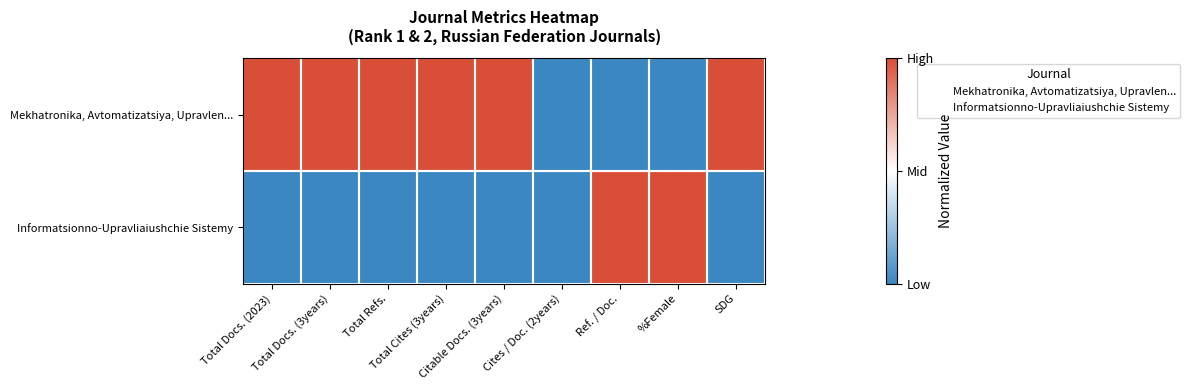

Which category has the lowest value across all series?

Total Docs. (2023)